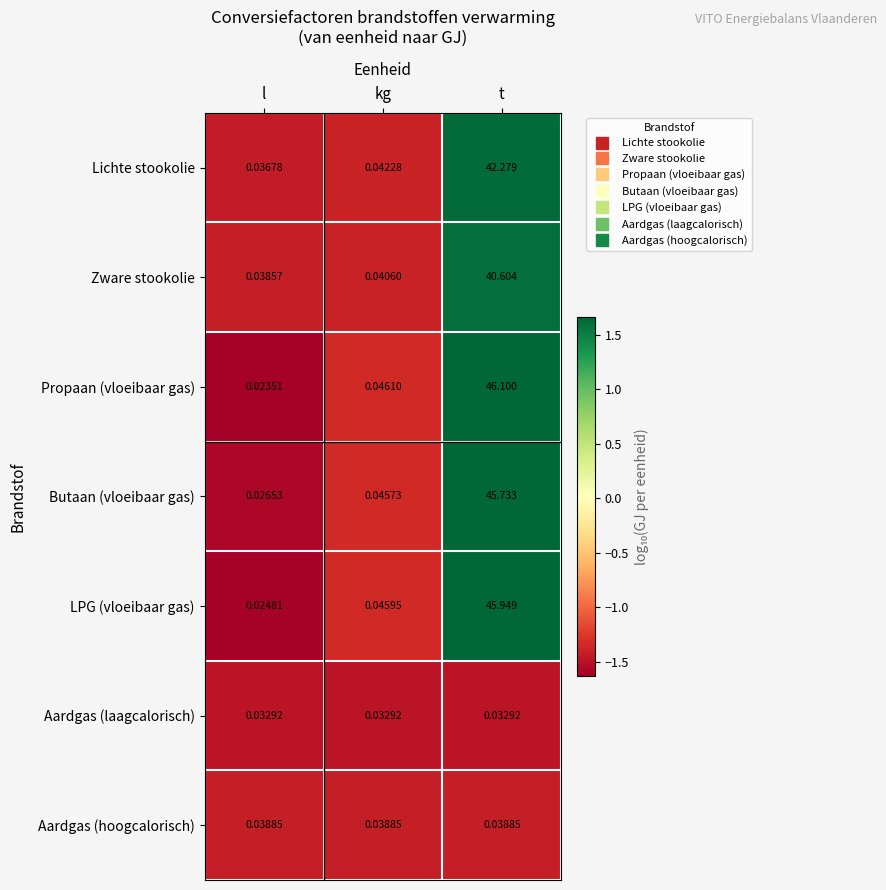

List the labels in order of Lichte stookolie value, smallest first.

l, kg, t